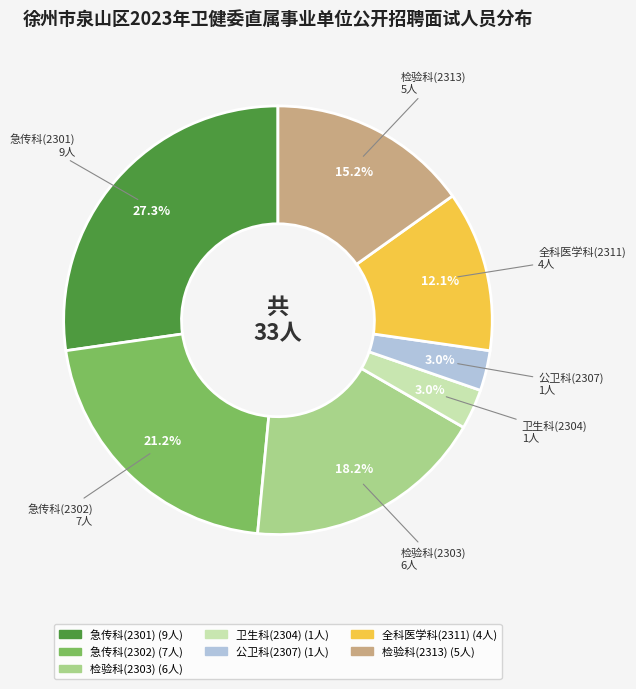

Does 公卫科(2307) account for over 50% of the chart?

No